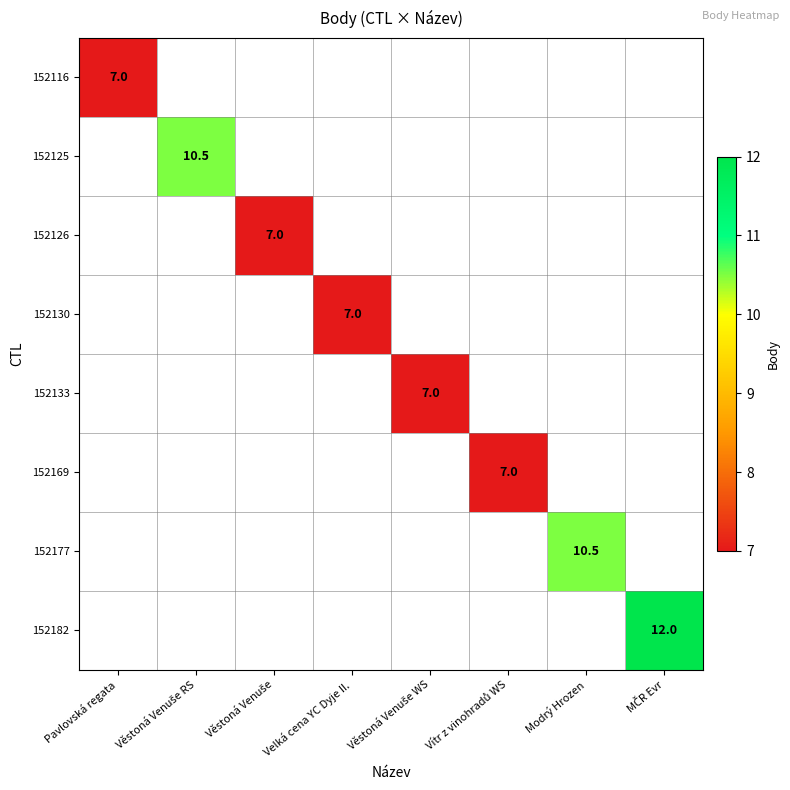

Rank the categories by 152177 value from highest to lowest.

Modrý Hrozen, Pavlovská regata, Věstoná Venuše RS, Věstoná Venuše, Velká cena YC Dyje II., Věstoná Venuše WS, Vítr z vinohradů WS, MČR Evr